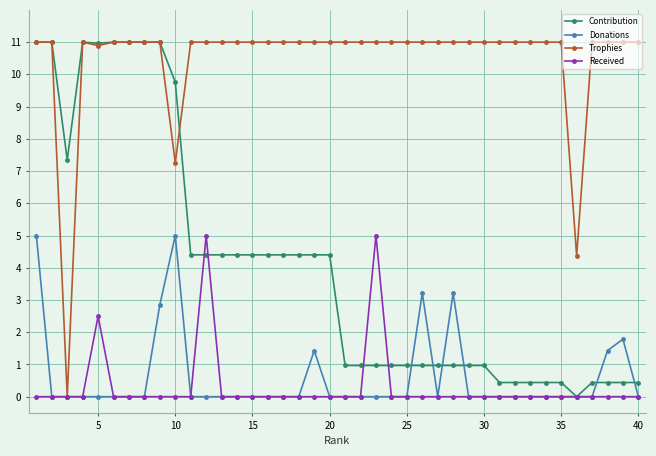

What is the value of the Trophies point at the 38th from the left?

11.0